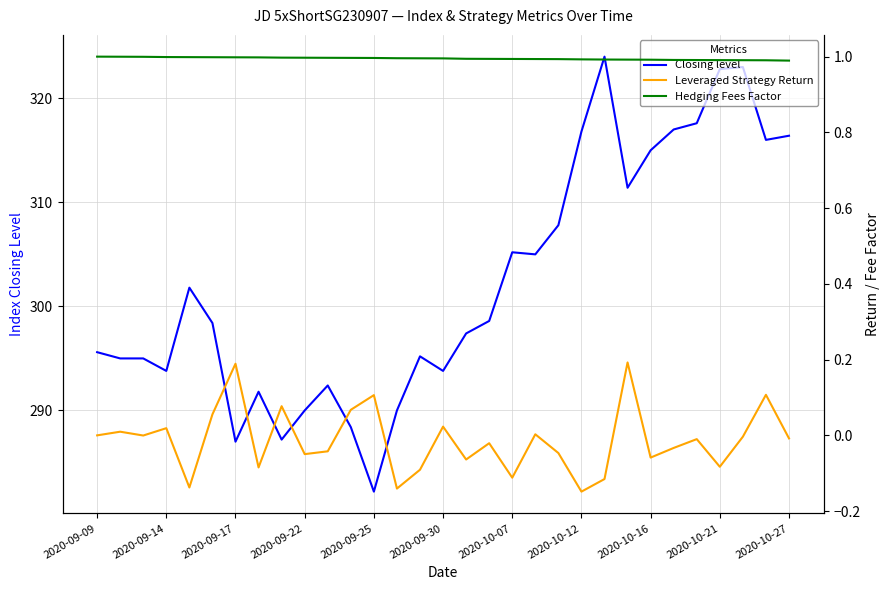

Which category has the highest value across all series?

22